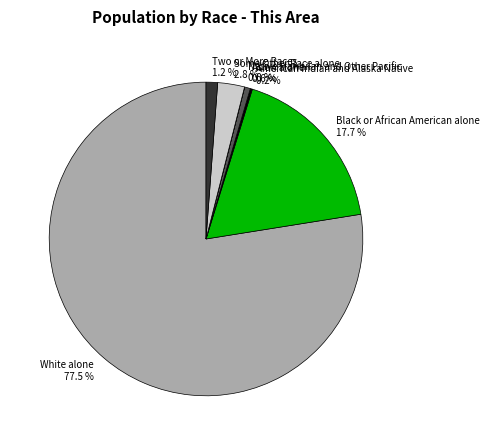

Which category has the biggest portion of the pie?

White alone